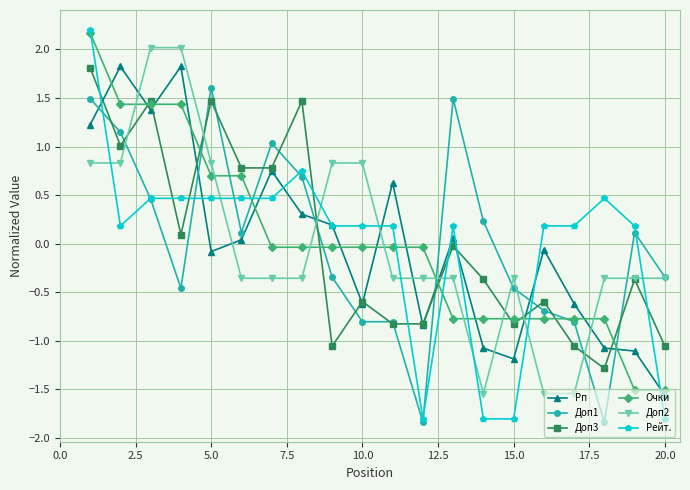

Is this an area chart (filled region under the line)?

No